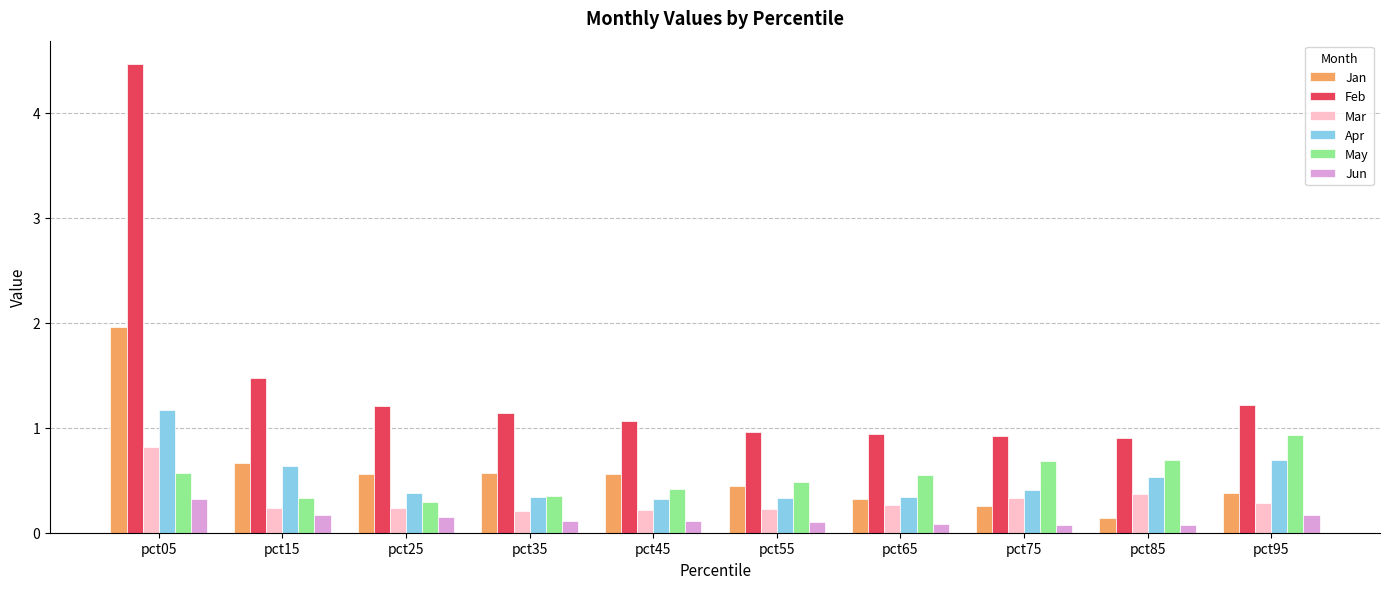

List the series in order of their peak value, highest first.

Feb, Jan, Apr, May, Mar, Jun